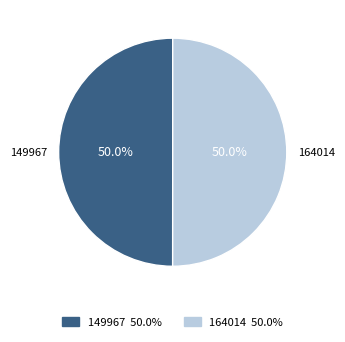

How much of the chart is everything except 149967?

50.0%